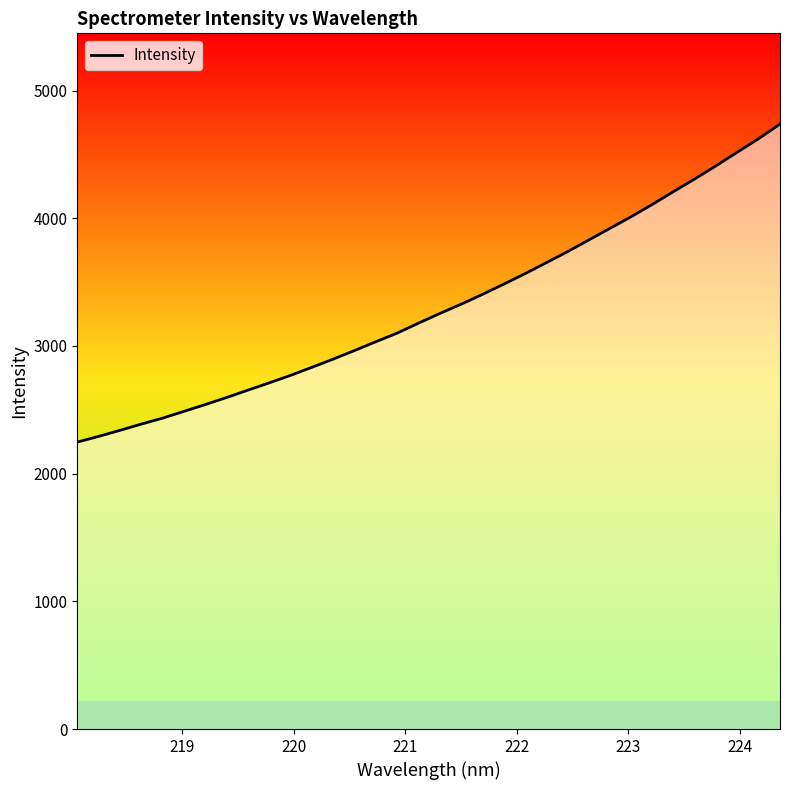

How many categories are shown in the chart?

34